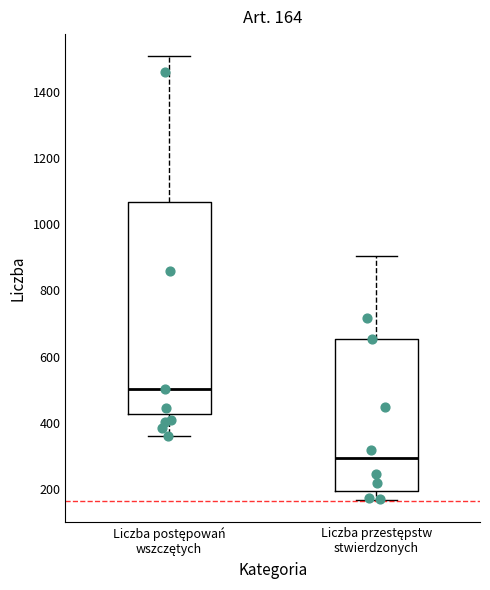

Comparing the boxes themselves (not the whiskers), which one is the tallest?

Liczba postępowań wszczętych